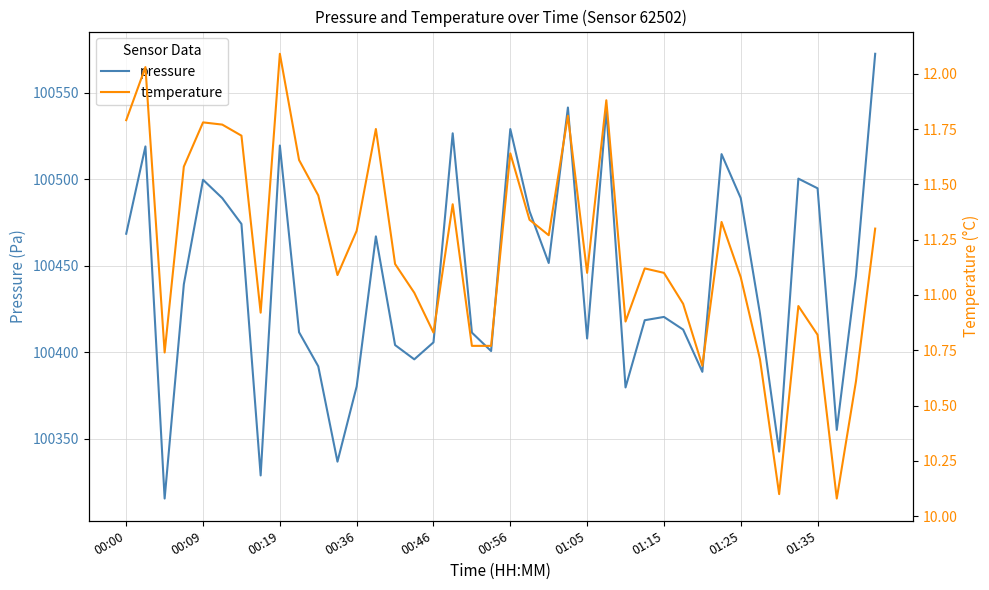

True or false: pressure and temperature cross at least once.

False